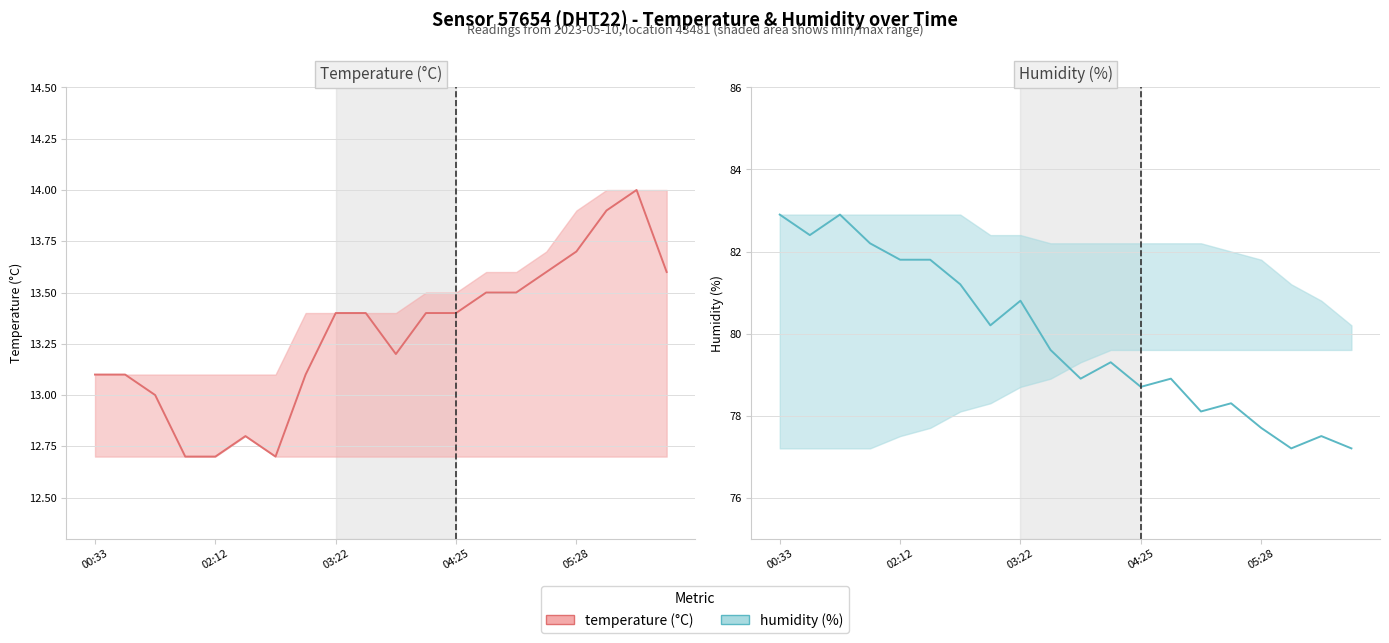

True or false: humidity and temperature intersect in this chart.

False